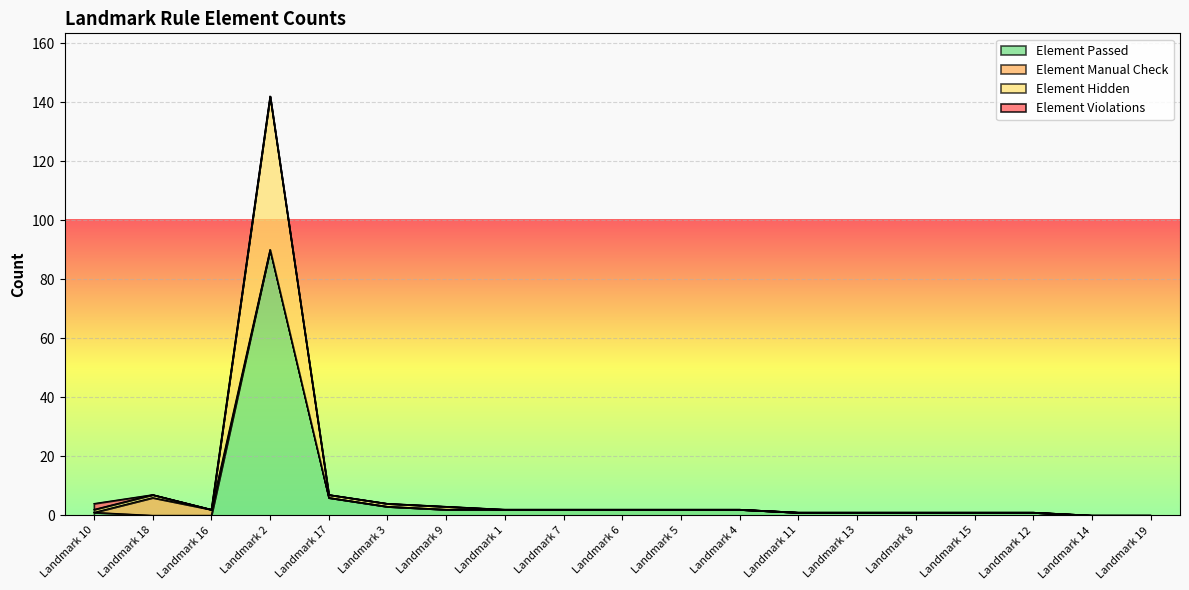

At which category is the sum across all series the highest?

Landmark 2